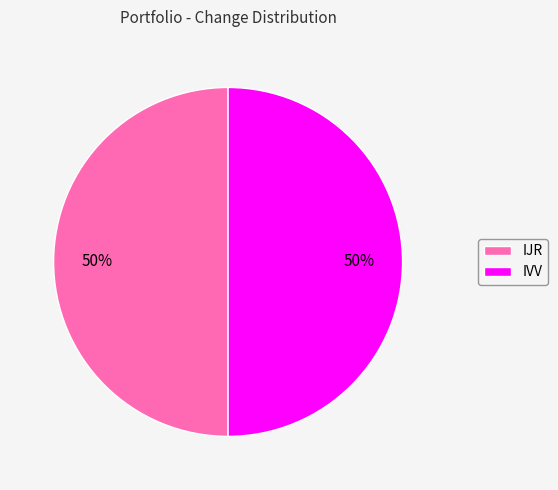

How many slices are in this pie chart?

2